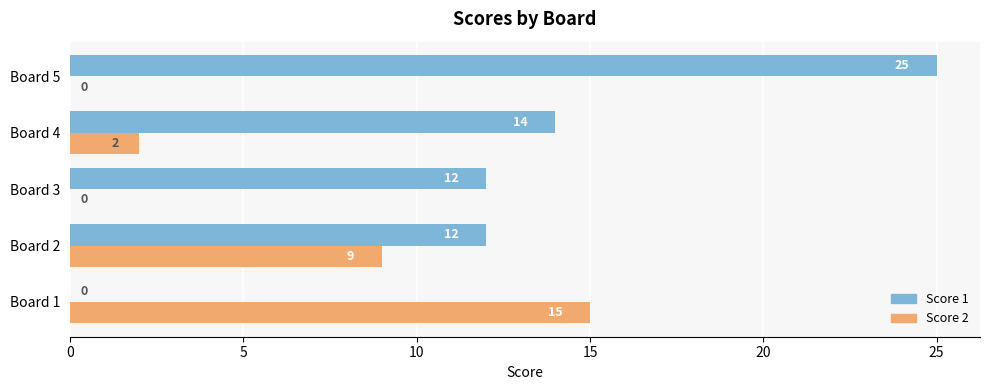

Which series has the largest total across all categories?

Score 1